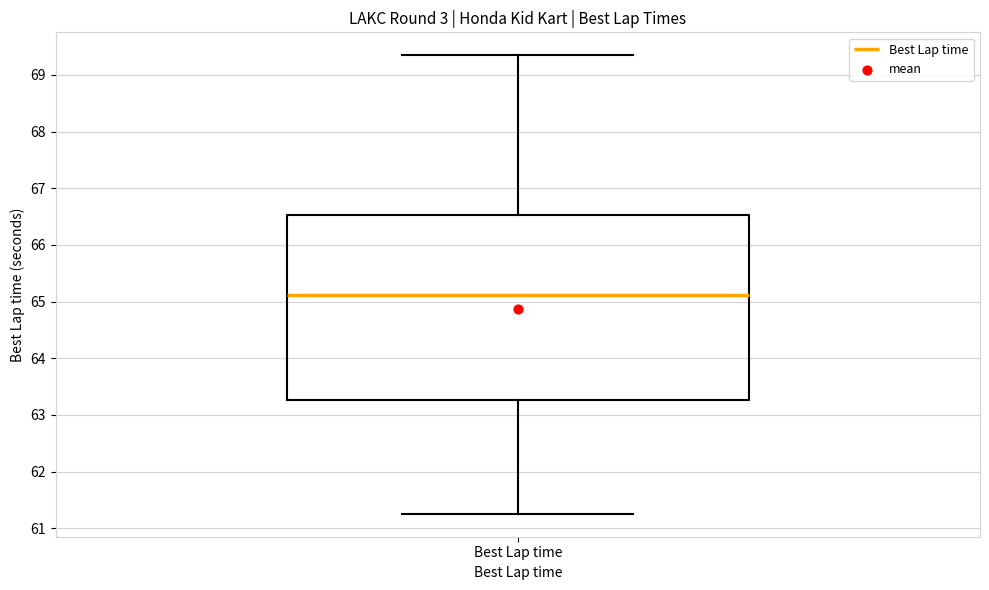

Read this box plot against the y-axis: the position of the median line, the range covered by the box, and the ends of both whiskers. The values are not printed on the chart, so give them approximately, as read against the axis.

median 65.1, box 63.3 to 66.5, whiskers 61.3 to 69.3